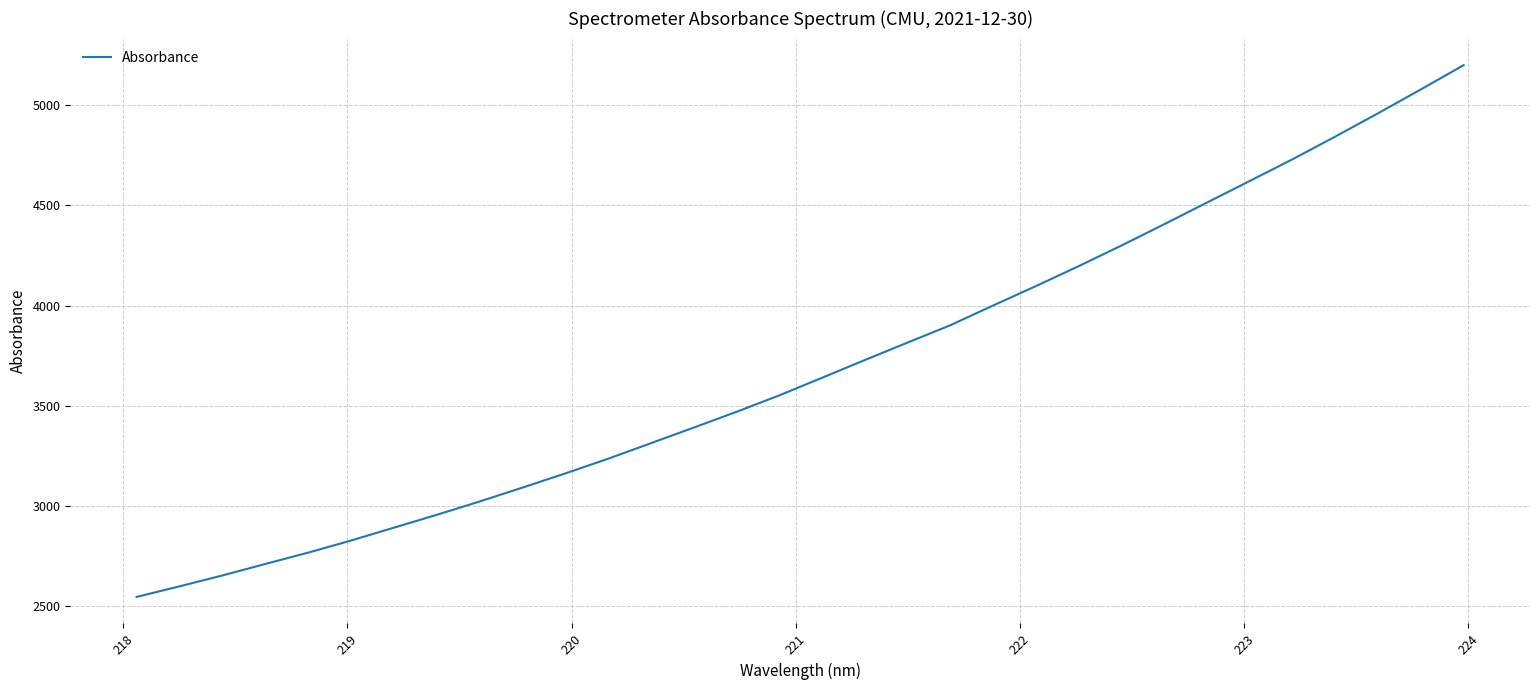

What is the minimum value shown in the chart?

2546.9